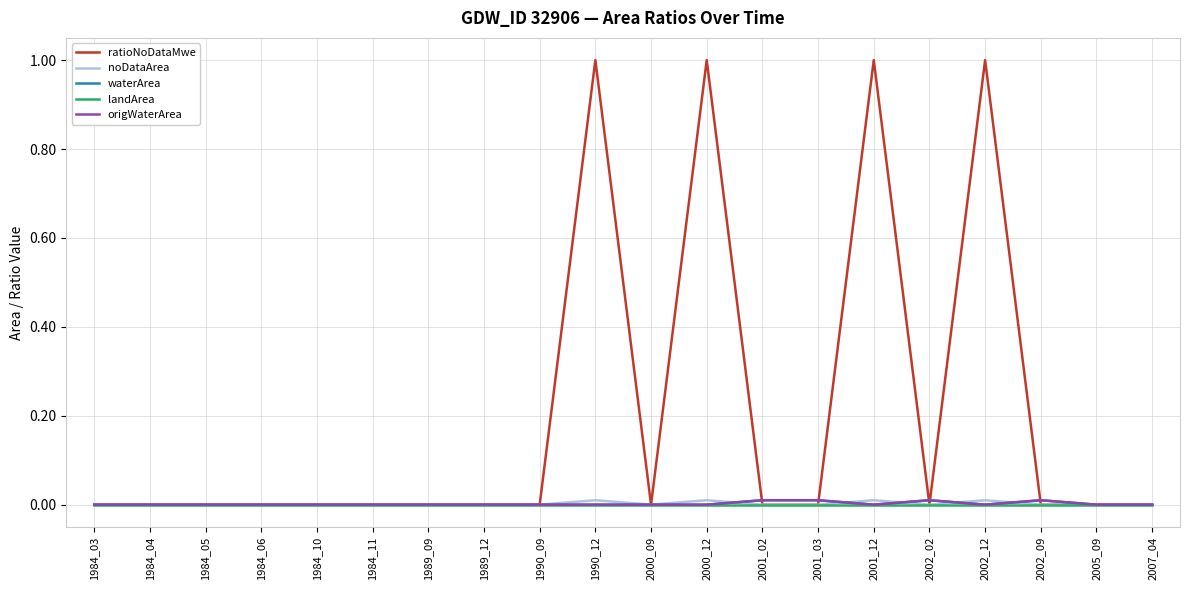

Which label corresponds to the largest value in the chart?

1990_12